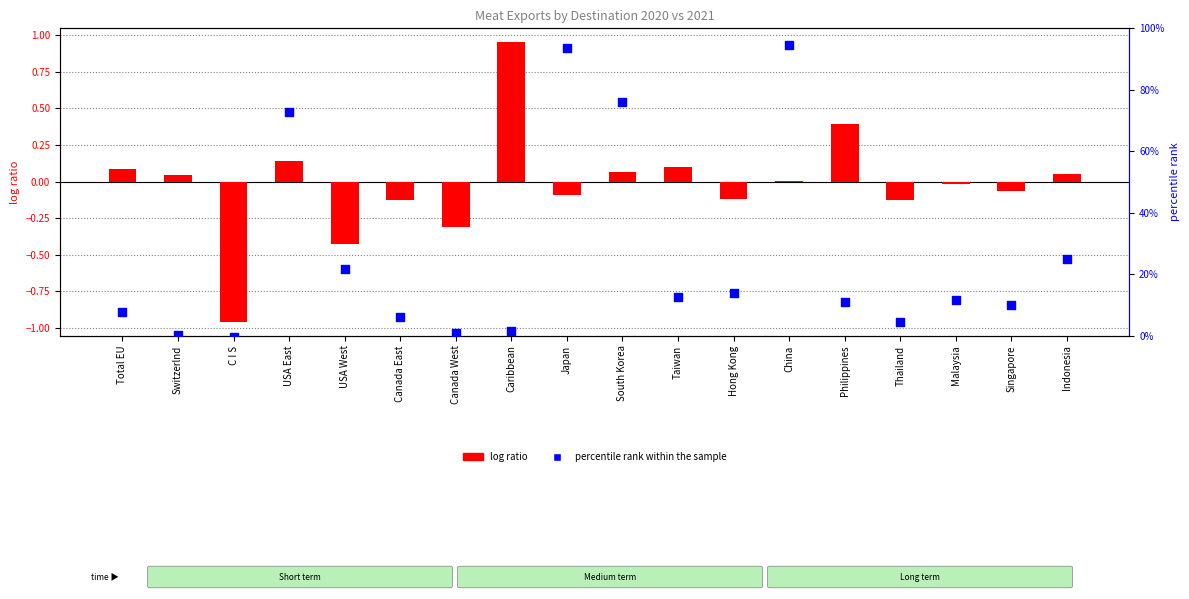

Which series has the largest Y range (max minus min)?

log ratio